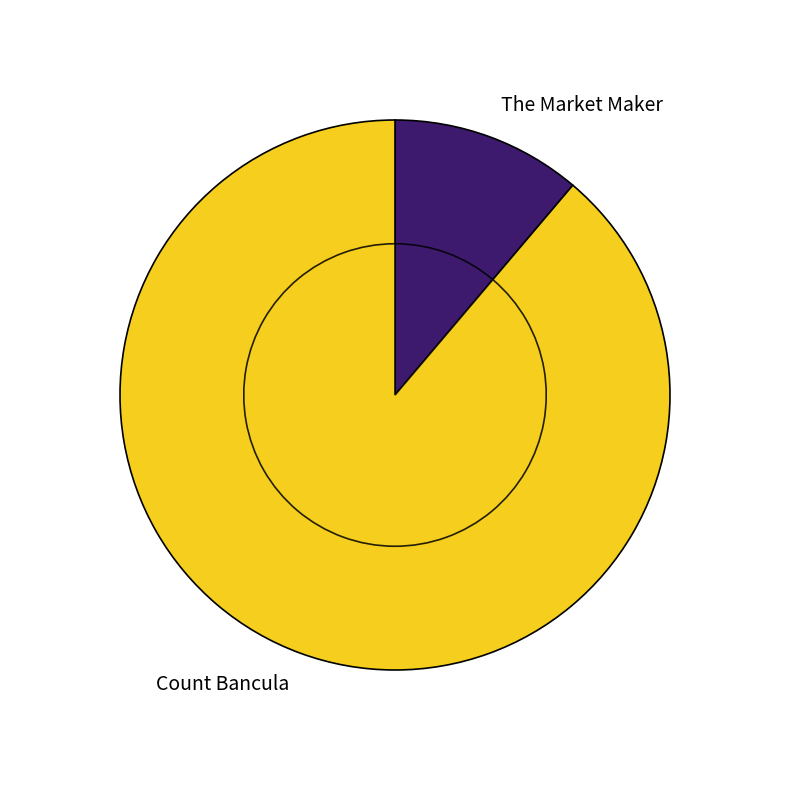

Between Count Bancula and The Market Maker, which is larger?

Count Bancula